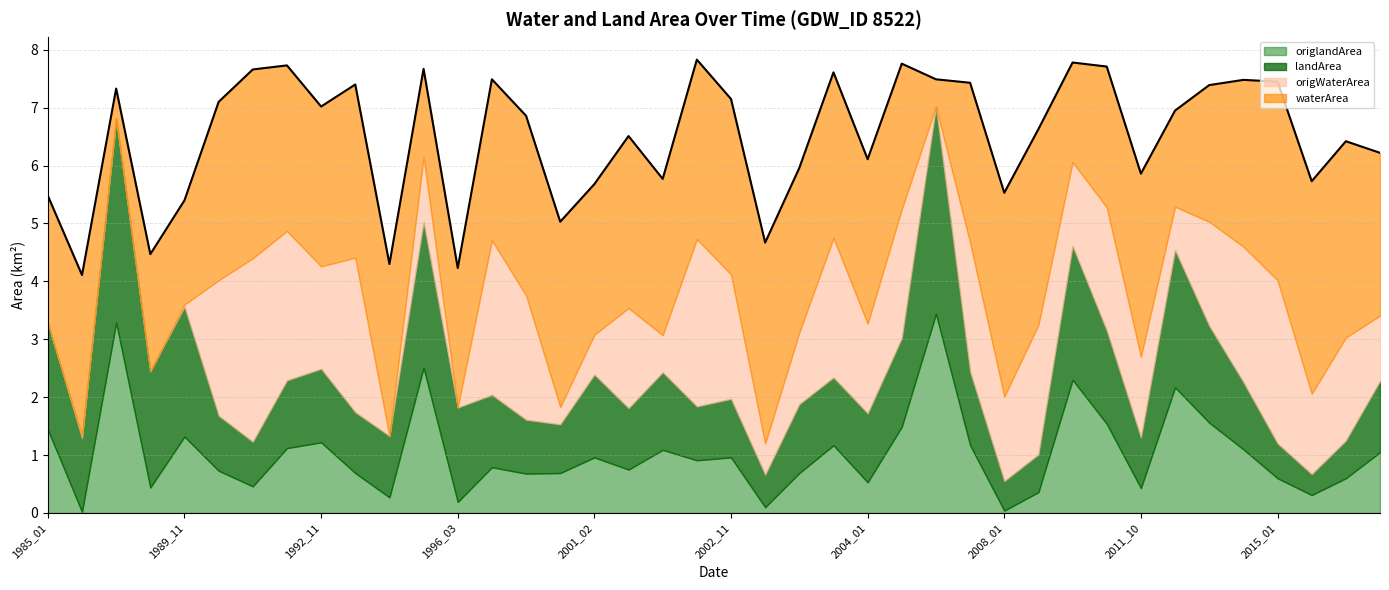

Rank the series at 1985_01 from highest to lowest value.

waterArea, landArea, origlandArea, origWaterArea